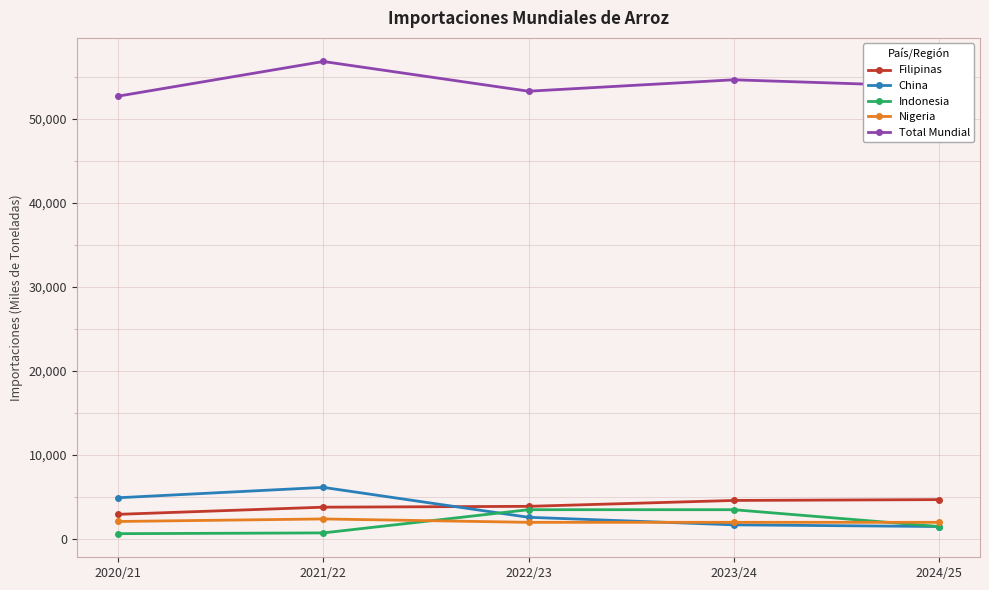

What are all the series names shown in the legend?

Filipinas, China, Indonesia, Nigeria, Total Mundial